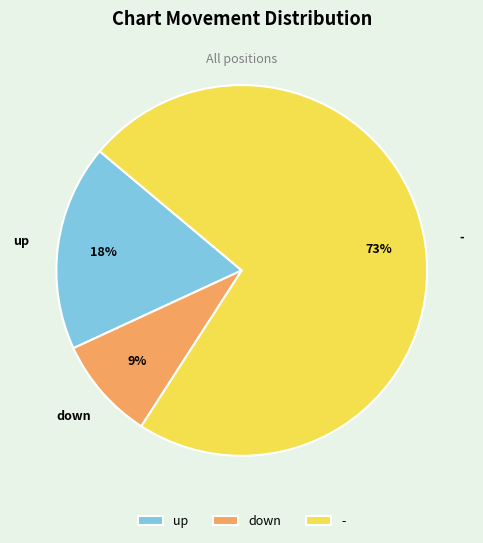

Is - the majority of the pie?

Yes